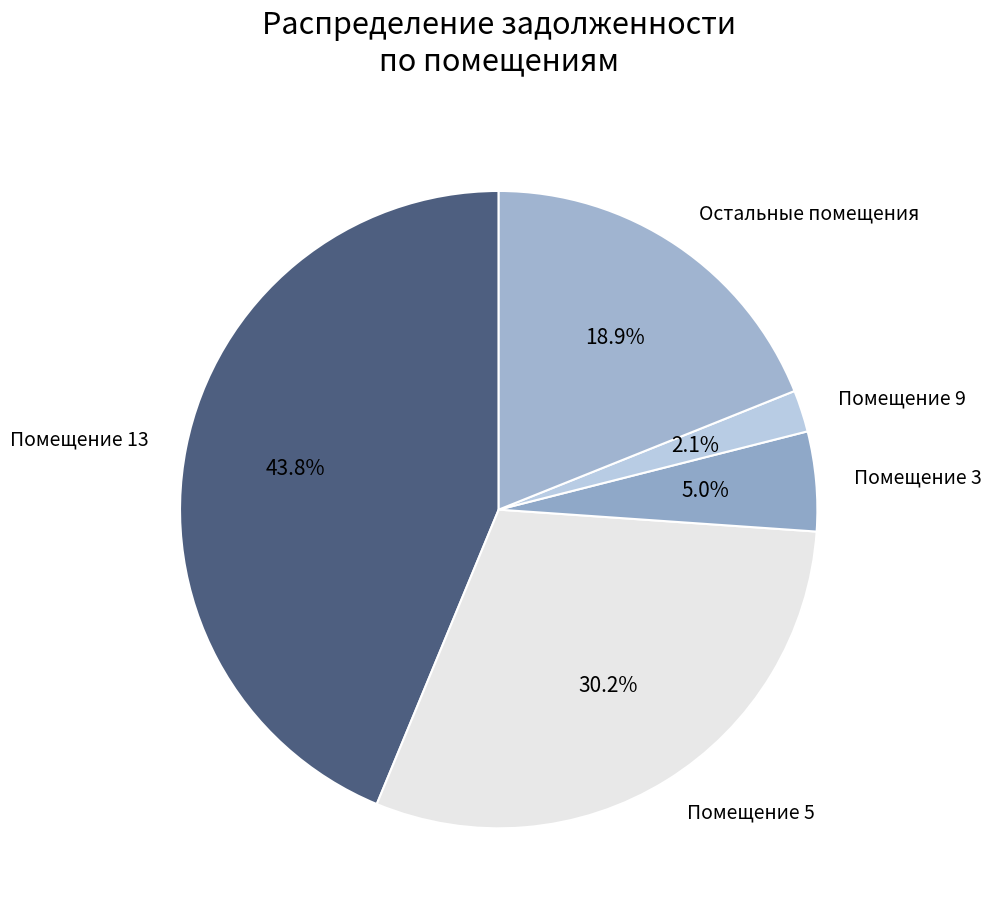

Combined, what portion of the pie is Помещение 5 and Остальные помещения?

49.1%